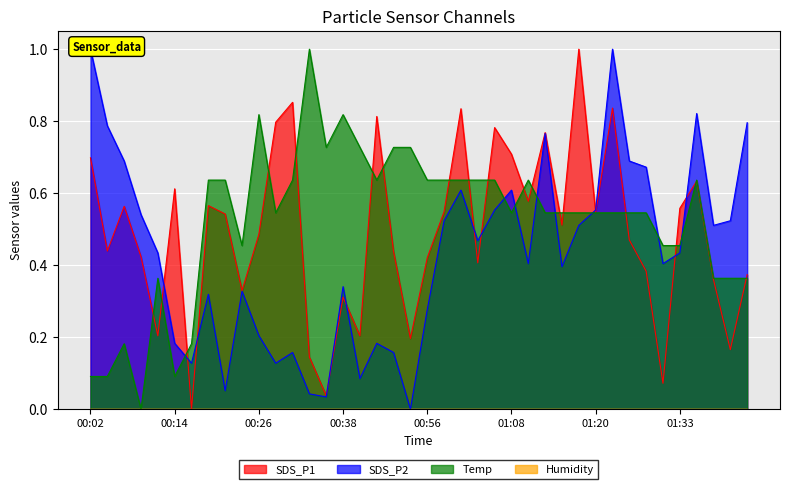

What is the maximum value for SDS_P1?

1.0